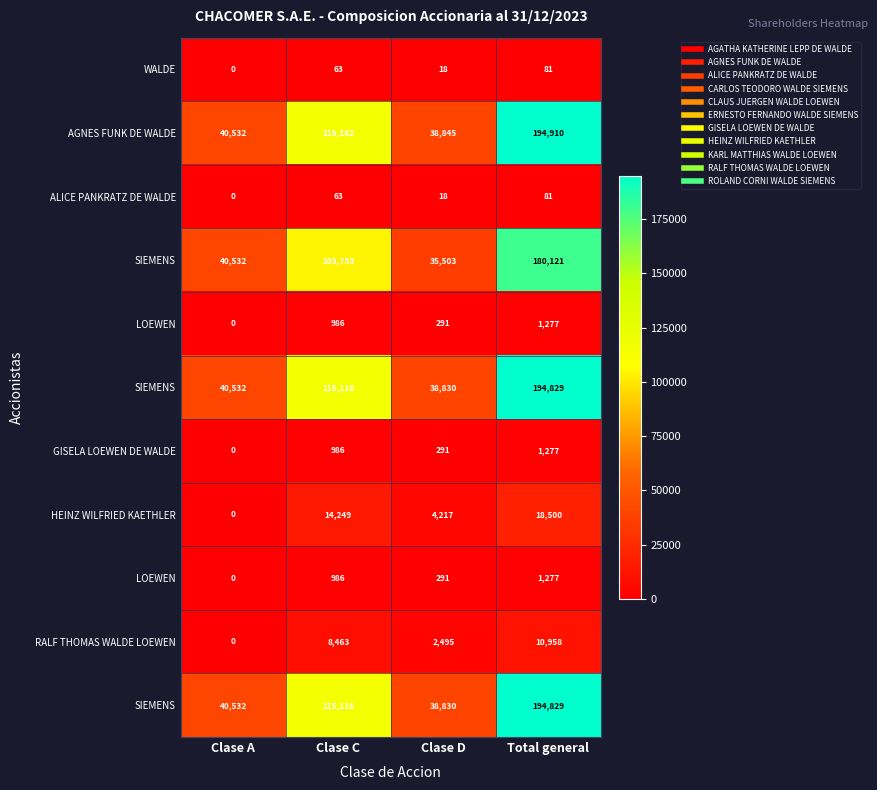

How many series are shown in this chart?

11